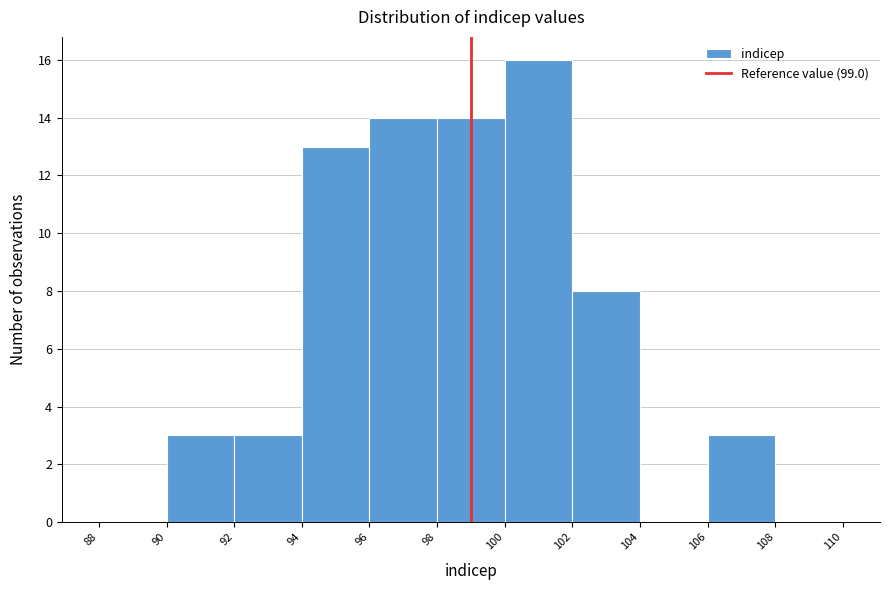

Reading left to right, list every bar in this chart as the range it spans on the x-axis followed by its height. The values are not printed on the chart, so give them approximately, as read against the axis.

88 to 90: 0
90 to 92: 3
92 to 94: 3
94 to 96: 13
96 to 98: 14
98 to 100: 14
100 to 102: 16
102 to 104: 8
104 to 106: 0
106 to 108: 3
108 to 110: 0